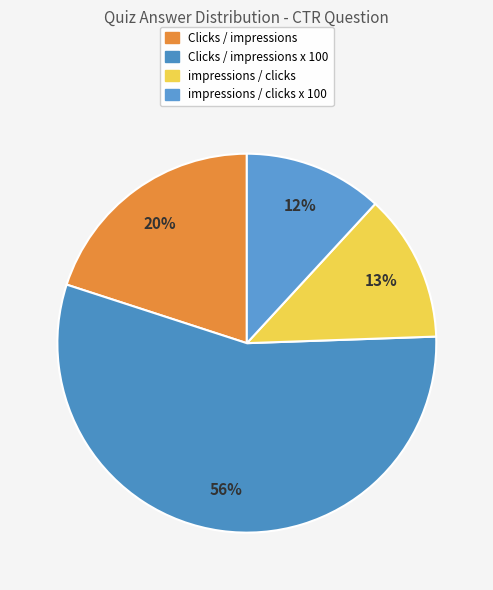

Do Clicks / impressions x 100 and impressions / clicks x 100 together represent more than half of the pie?

Yes